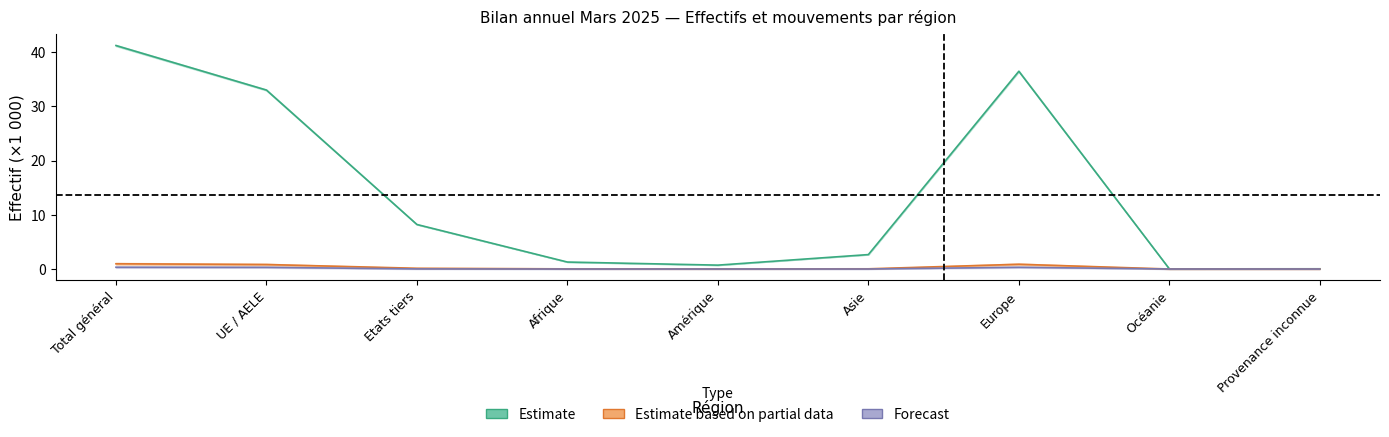

At how many categories does at least one series exceed 25?

3